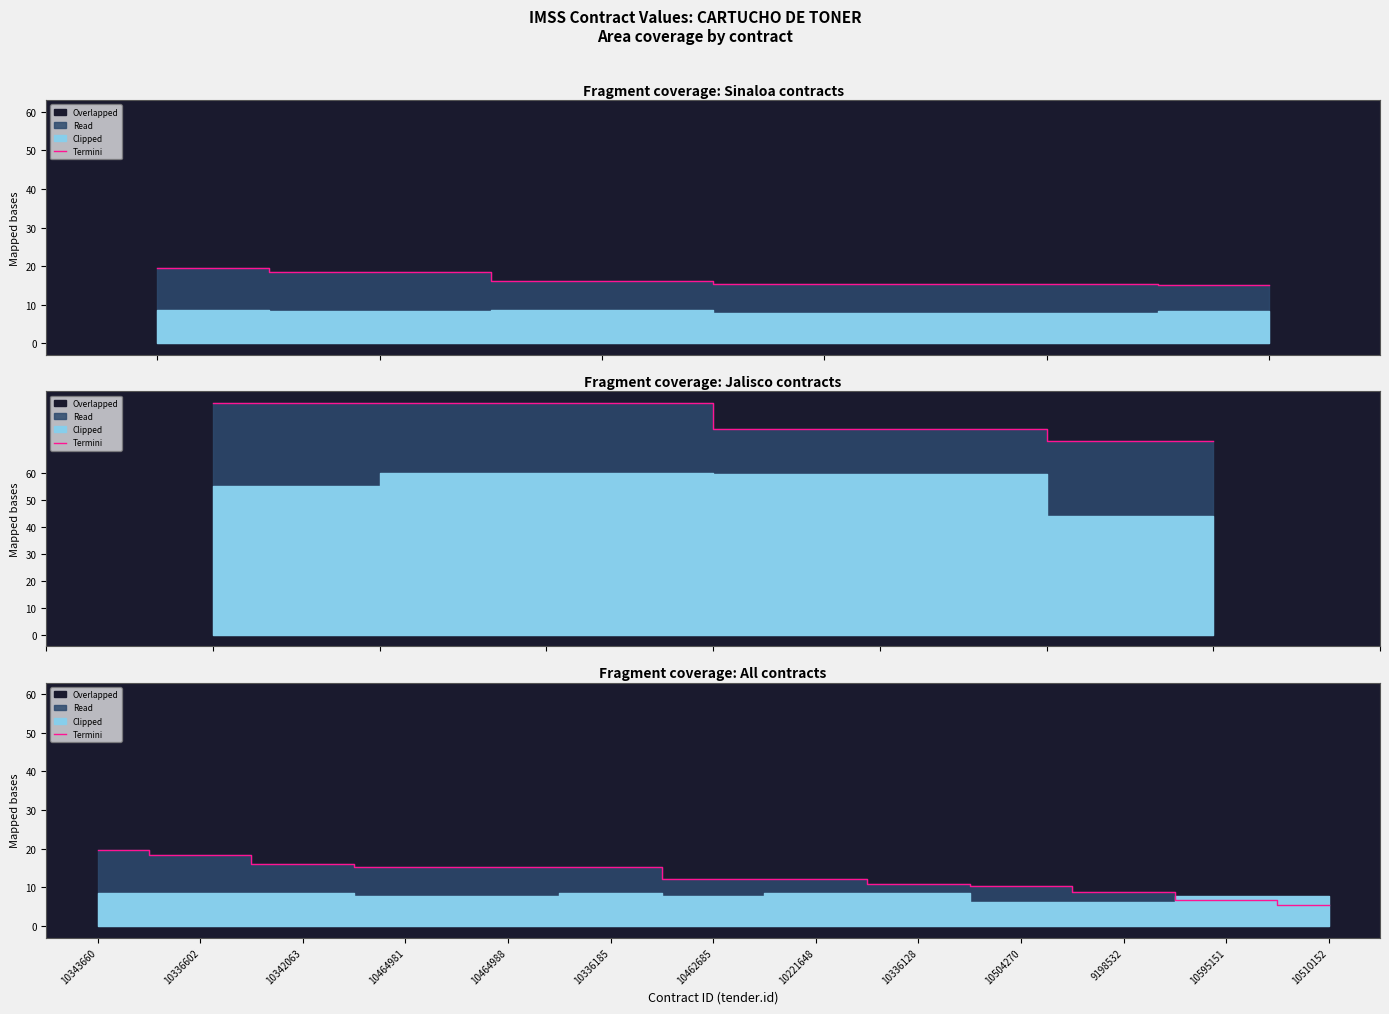

The chart shows a value of 3.9 at 10462685. True or false?

False